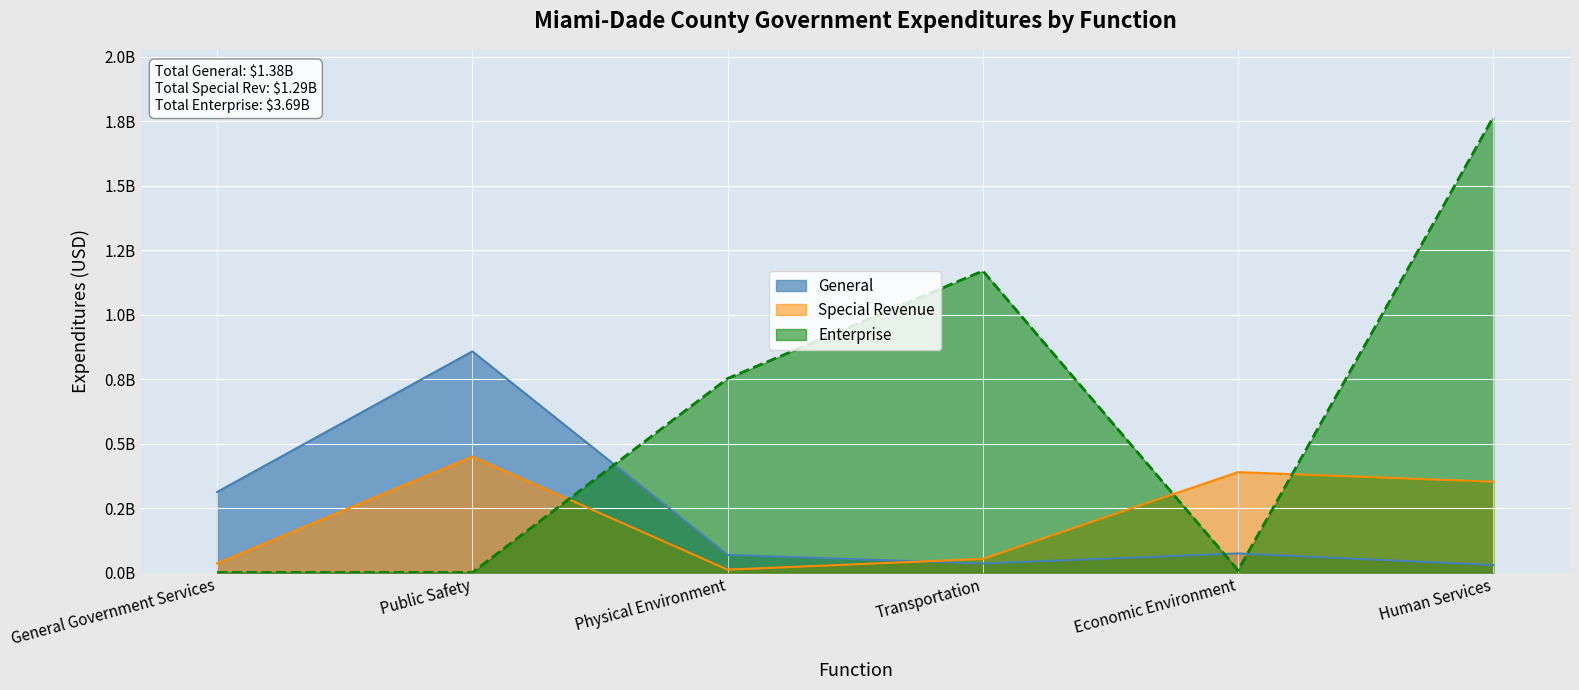

What is the label of the 4th point from the right?

Physical Environment